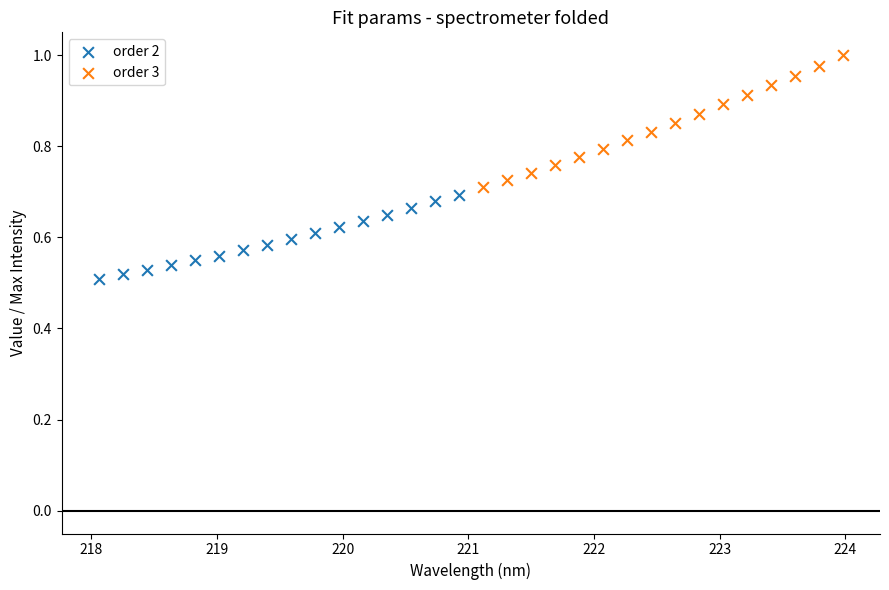

Which series has the largest Y range (max minus min)?

order 3